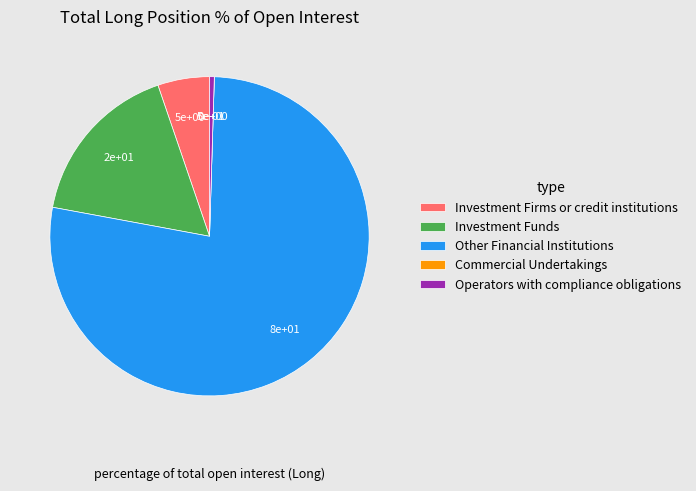

Between Investment Funds and Investment Firms or credit institutions, which is larger?

Investment Funds